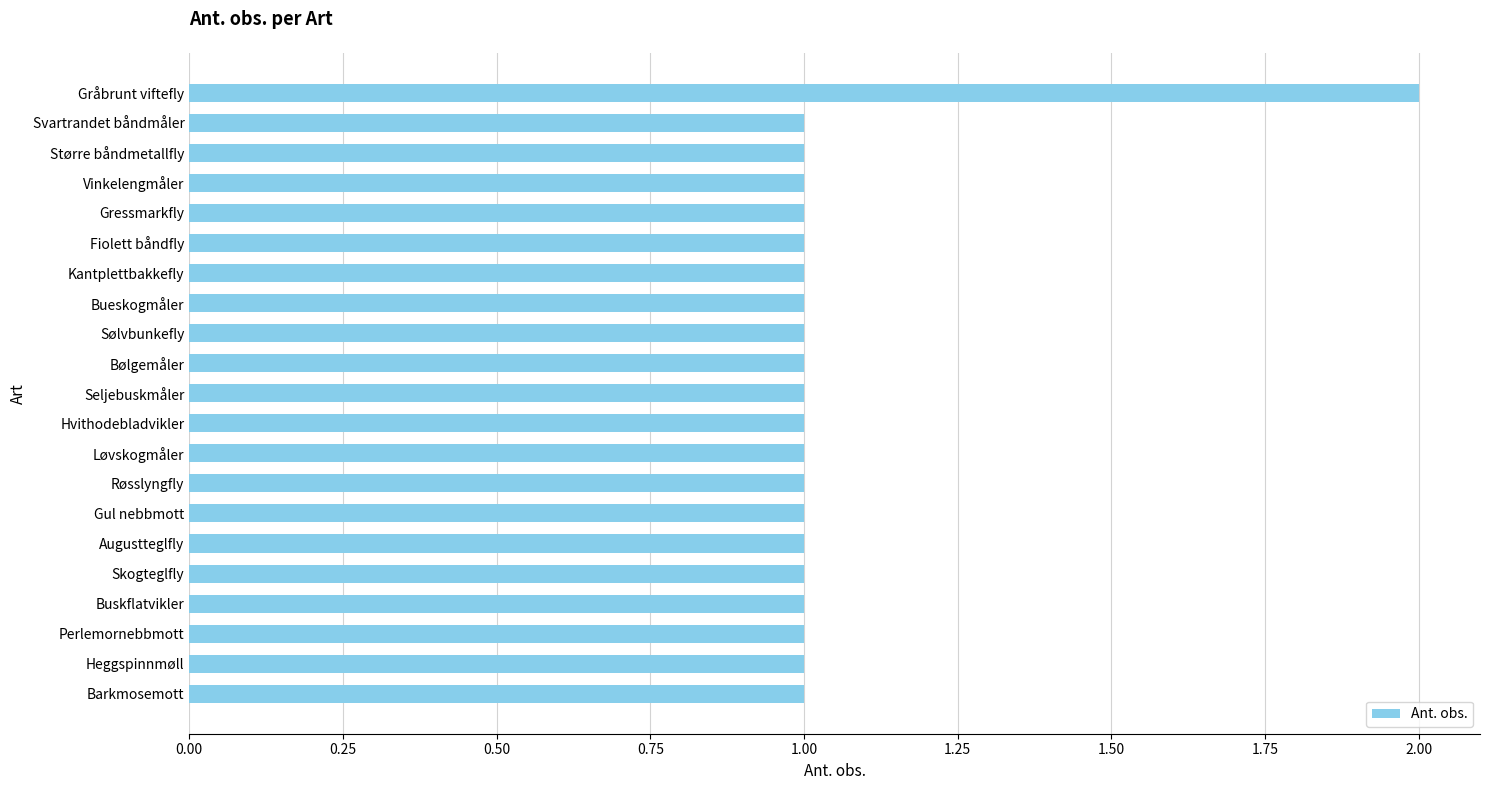

Which category has the highest value across all series?

Gråbrunt viftefly